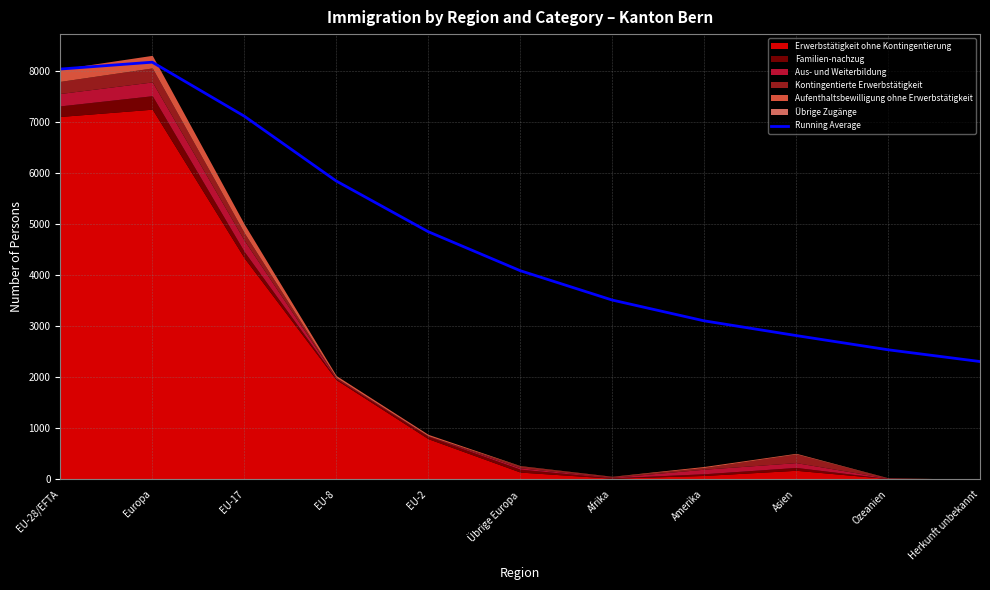

Count the number of categories in the chart.

11